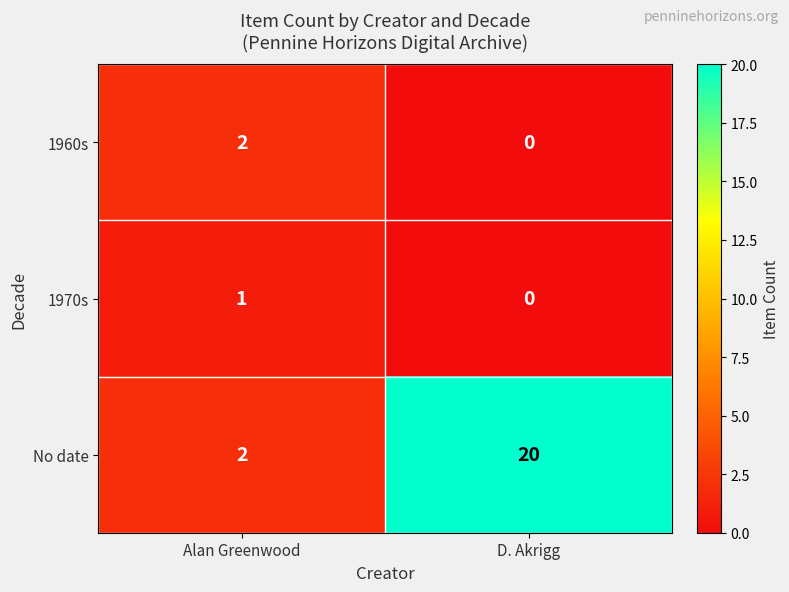

What is the average value of the No date series?

11